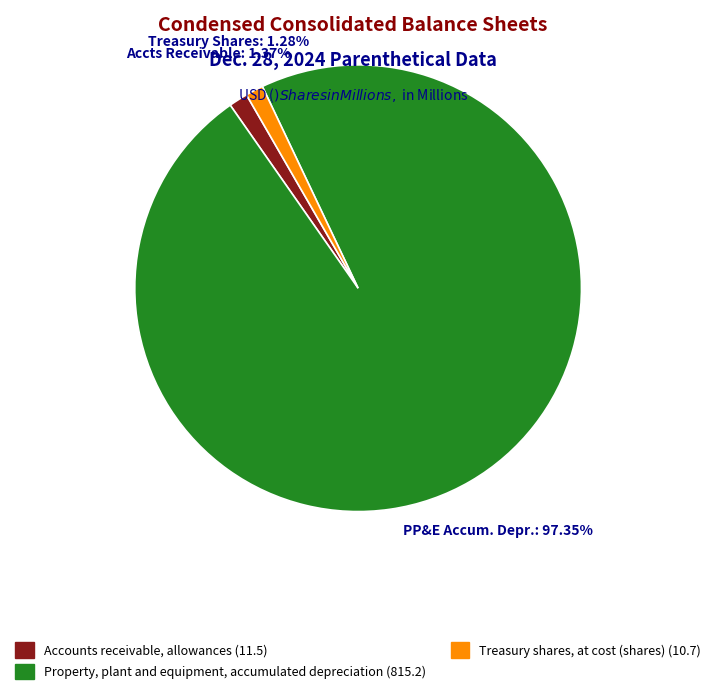

To the nearest percent, what is the difference between the Treasury shares, at cost (shares) and Property, plant and equipment, accumulated depreciation slice percentages?

96%